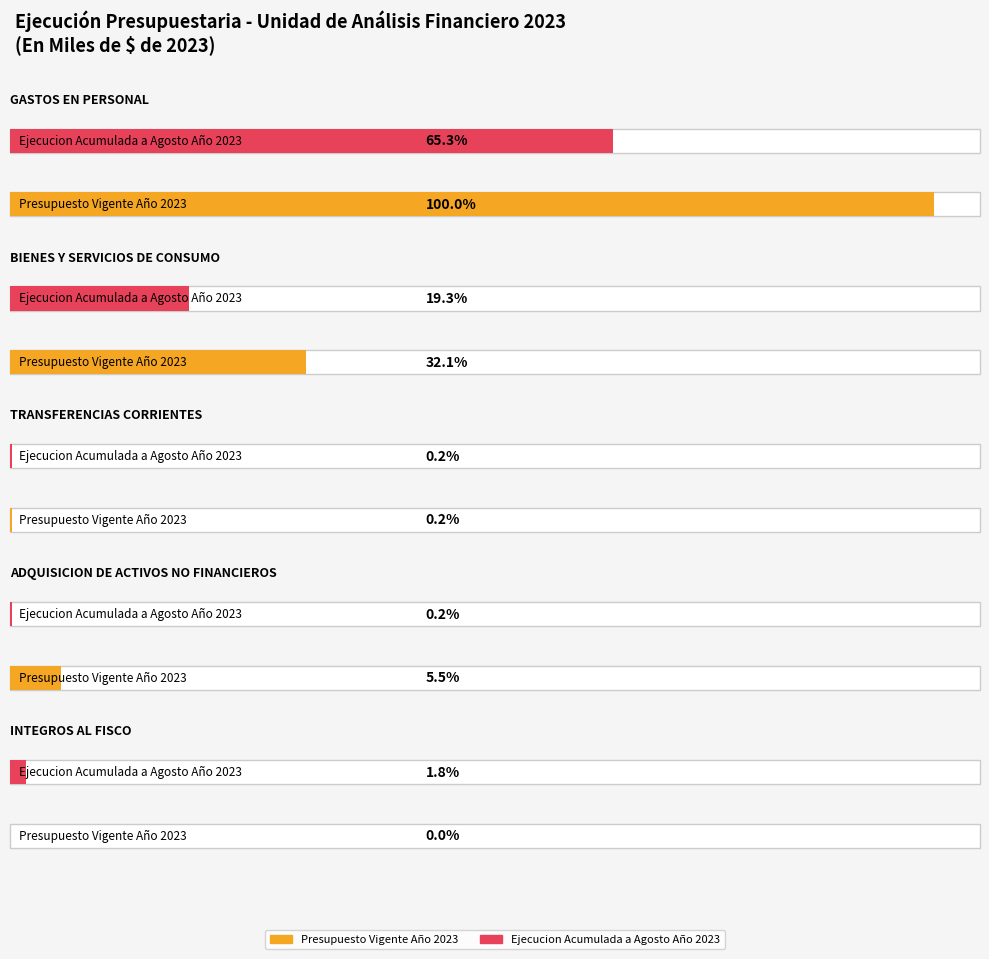

What are all the series names shown in the legend?

Presupuesto Vigente Año 2023, Ejecucion Acumulada a Agosto Año 2023